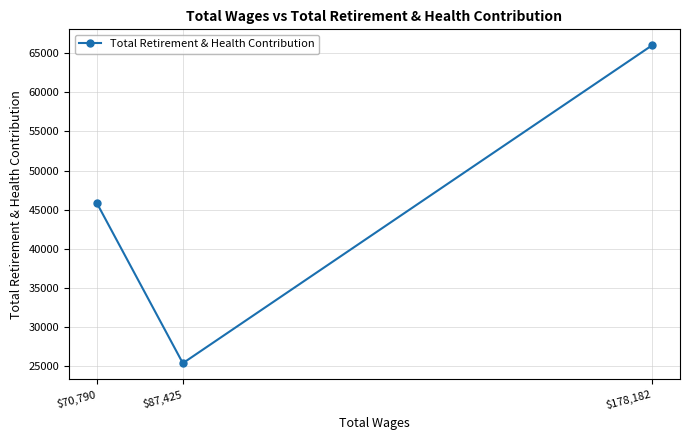

Is this an area chart (filled region under the line)?

No